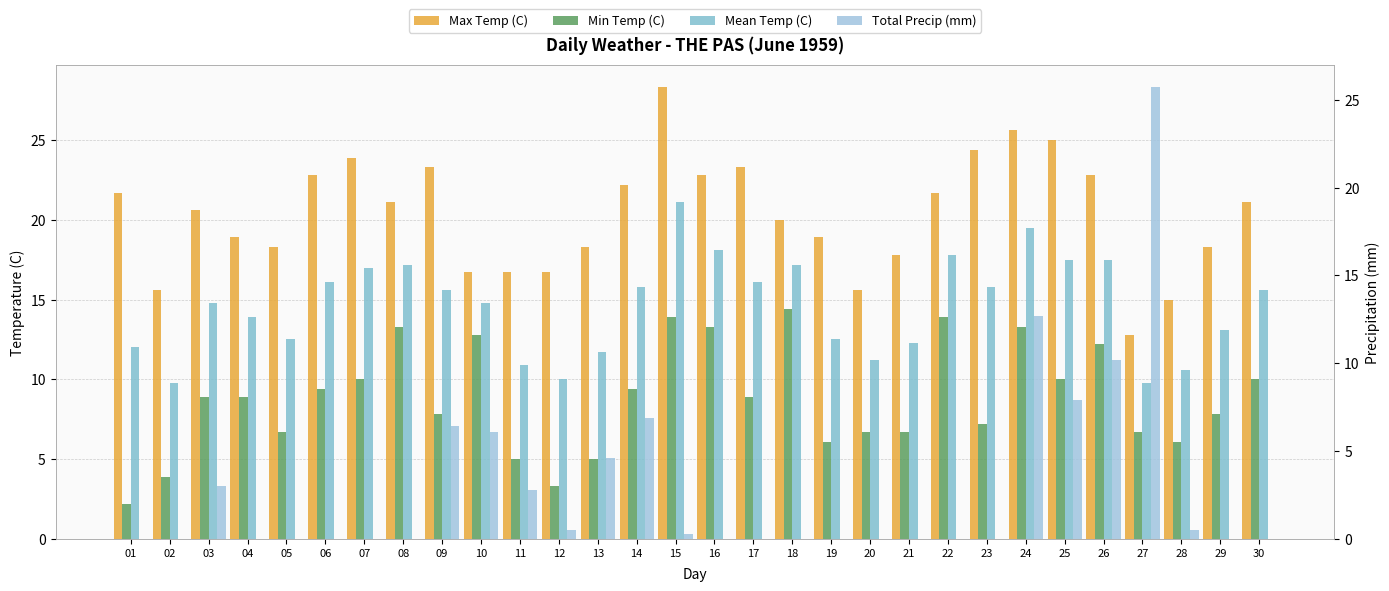

Which series has the widest spread of values?

Total Precip (mm)